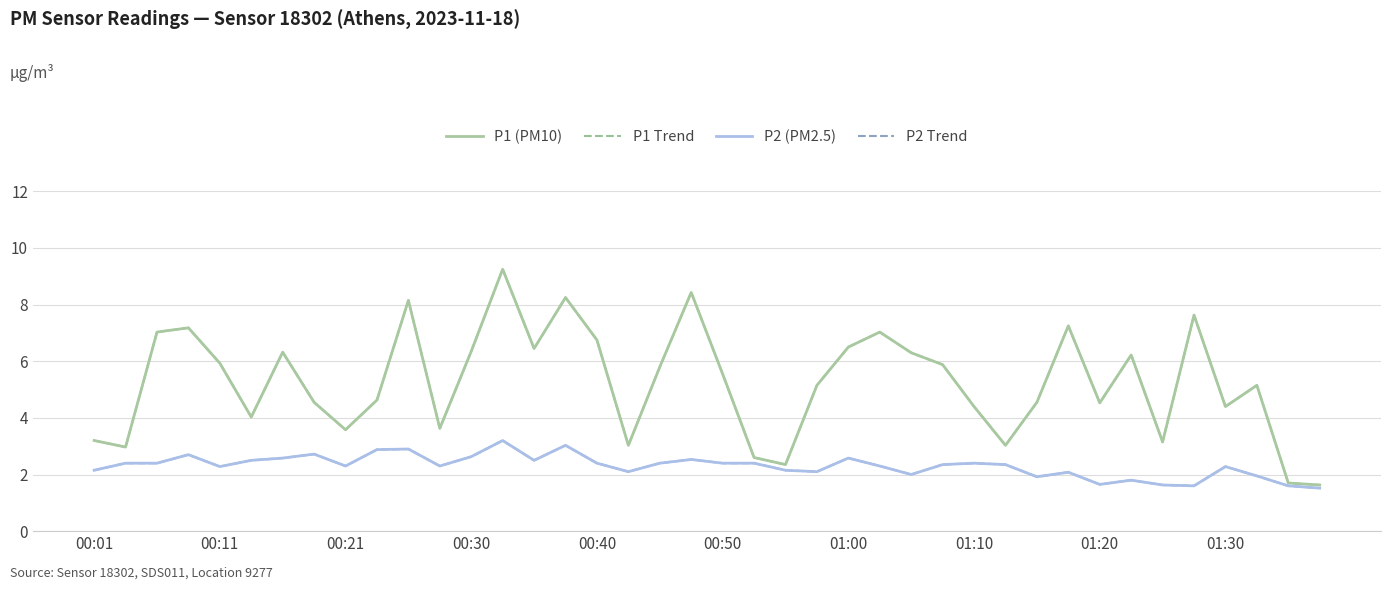

Does the chart display data point markers on the line(s)?

No